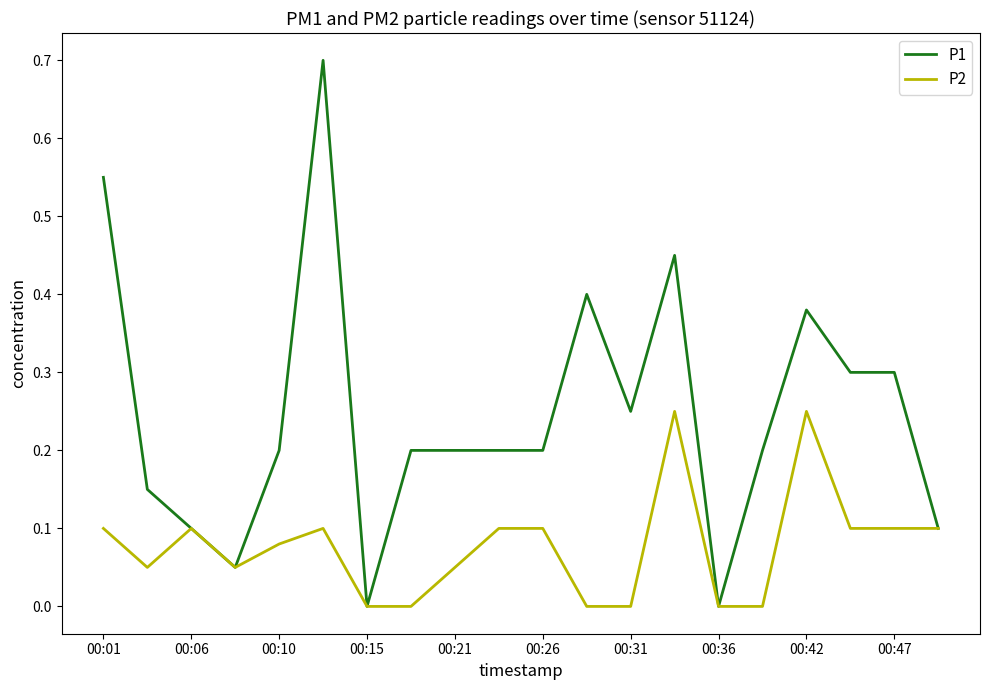

Which series has the largest total across all categories?

P1